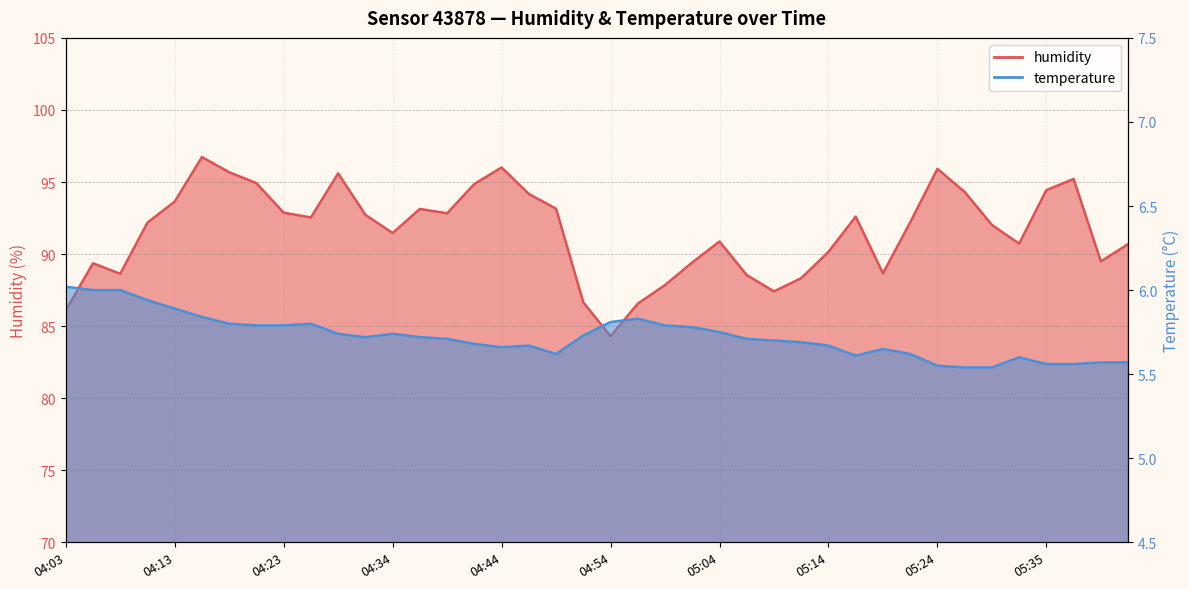

What are all the series names shown in the legend?

humidity, temperature